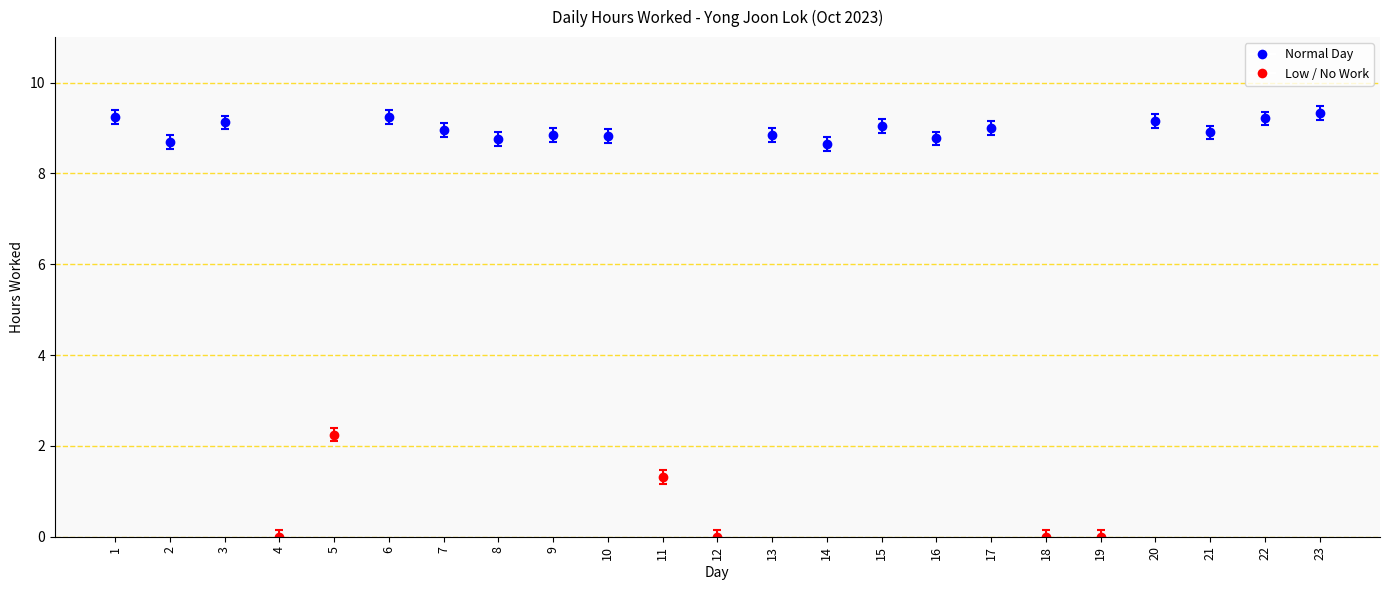

Where is the data nearest to the value 4?

5